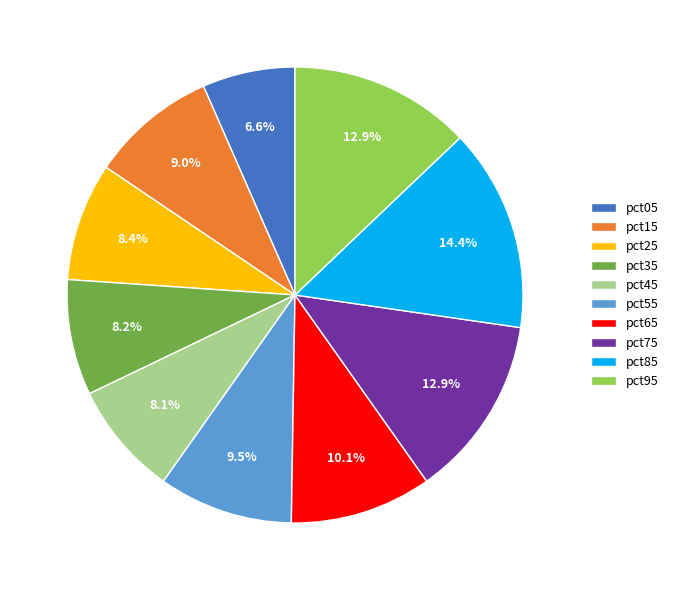

To the nearest percent, what portion does pct25 represent?

8%